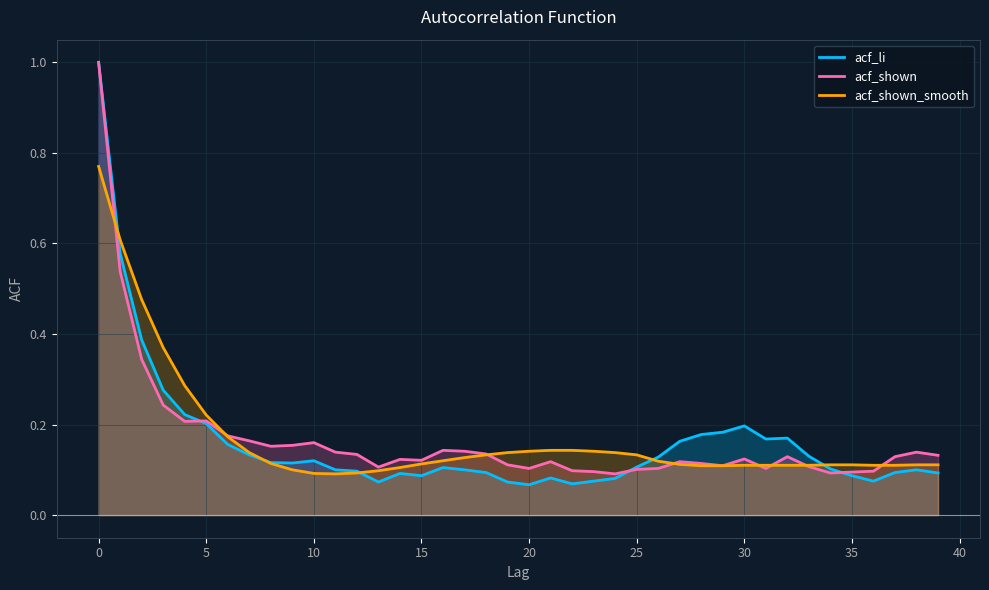

What is the greatest value displayed?

1.0